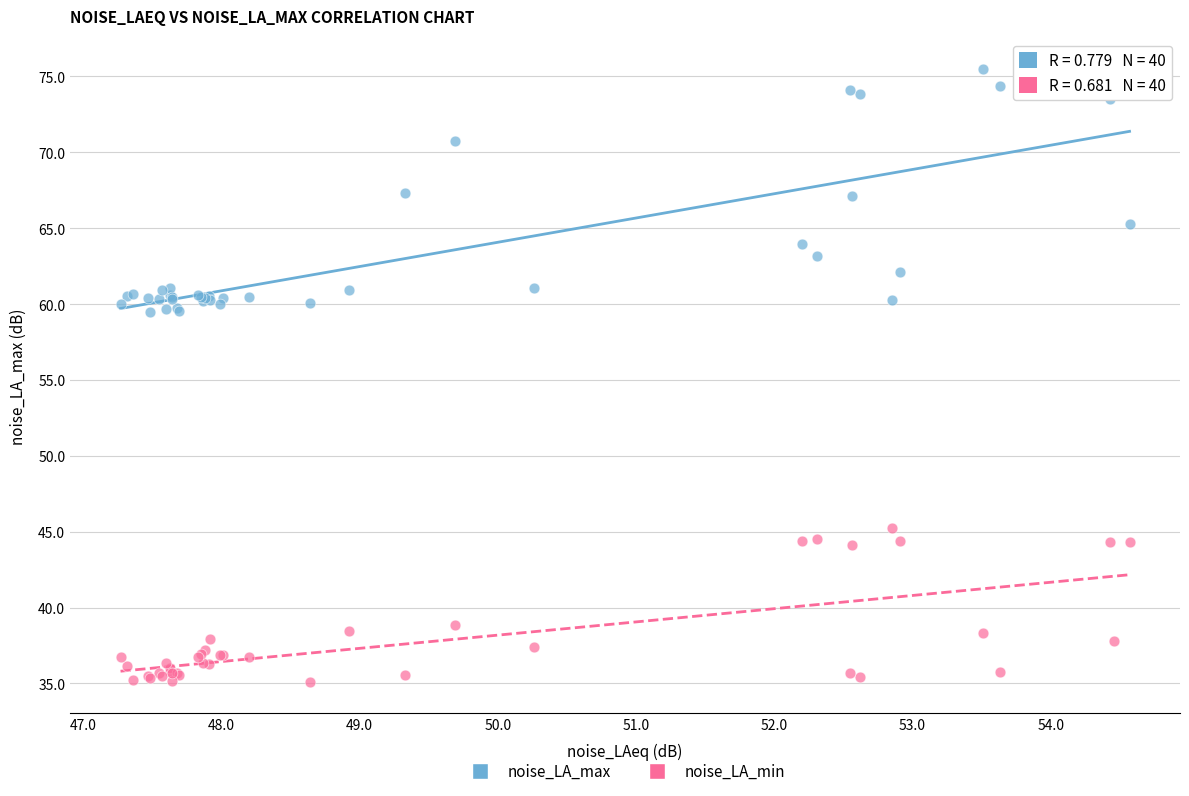

Which series reaches the maximum Y coordinate?

noise_LA_max